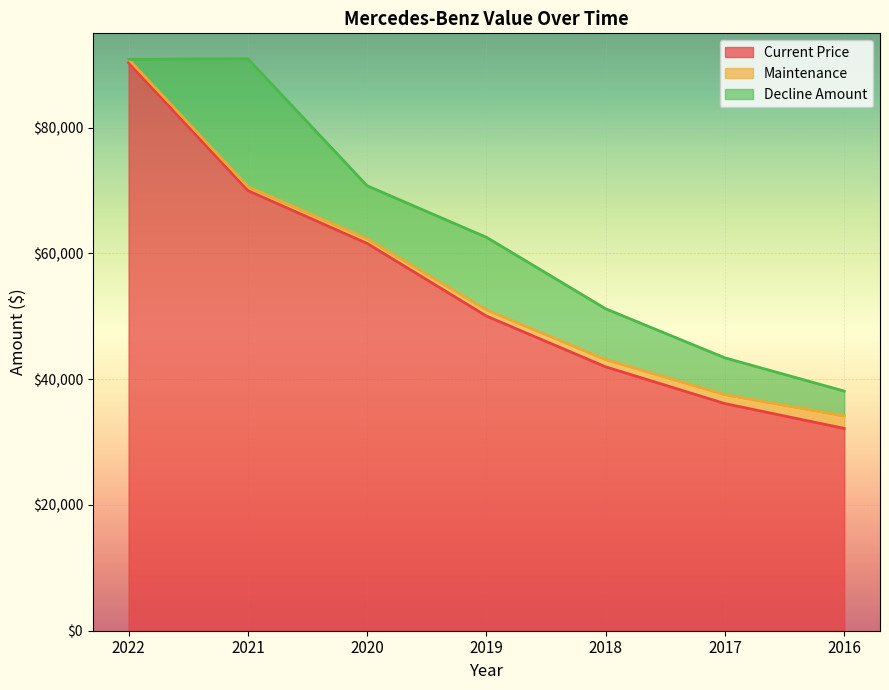

At which label does Current Price reach its minimum?

2016